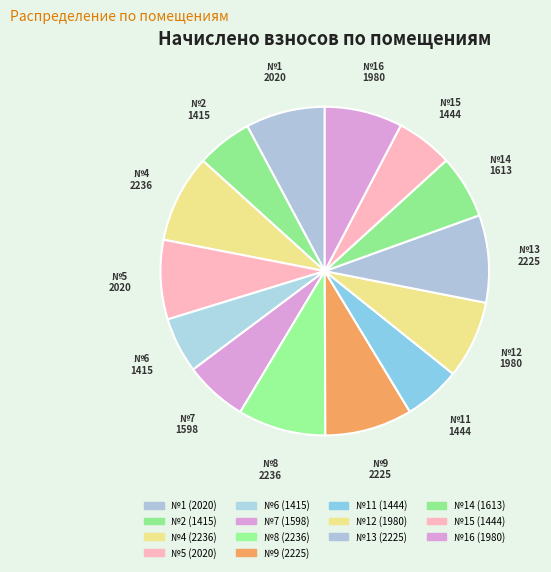

To the nearest percent, what is the difference between the largest and smallest slice percentages?

3%